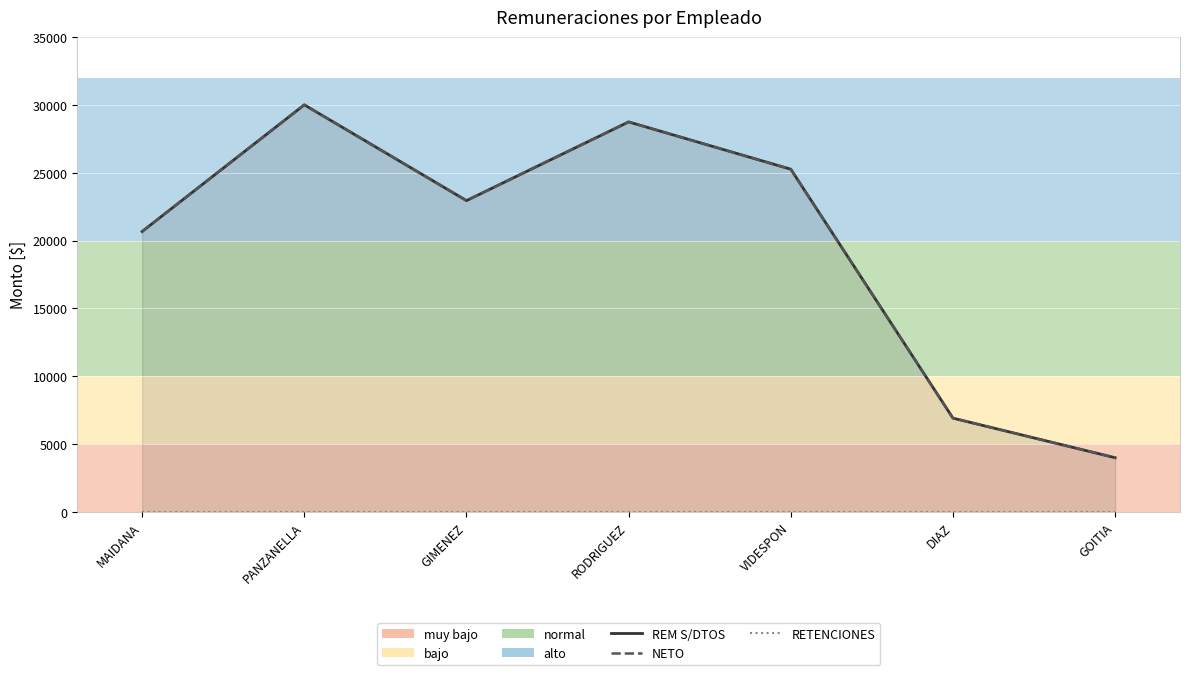

What is the label of the 4th point from the left?

RODRIGUEZ